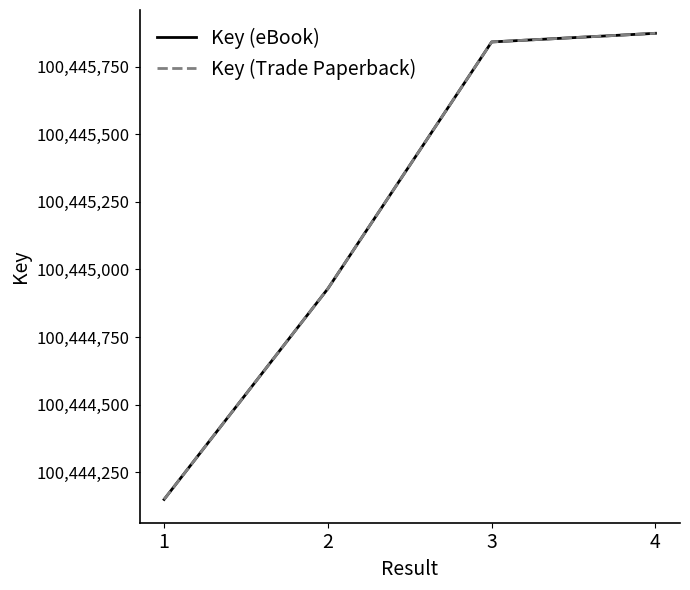

Reading left to right, transcribe all the data shown in this chart.

Key (eBook): 100444149	100444929	100445842	100445874
Key (Trade Paperback): 100444149	100444929	100445842	100445874